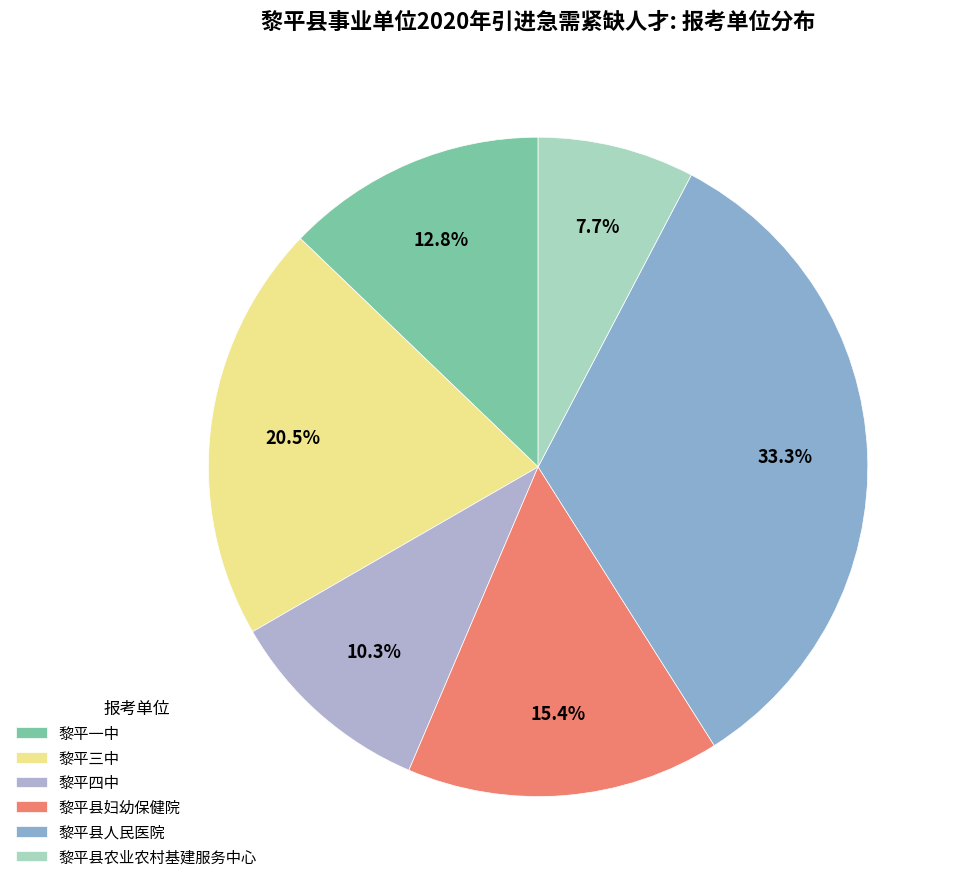

Which slice is the smallest?

黎平县农业农村基建服务中心